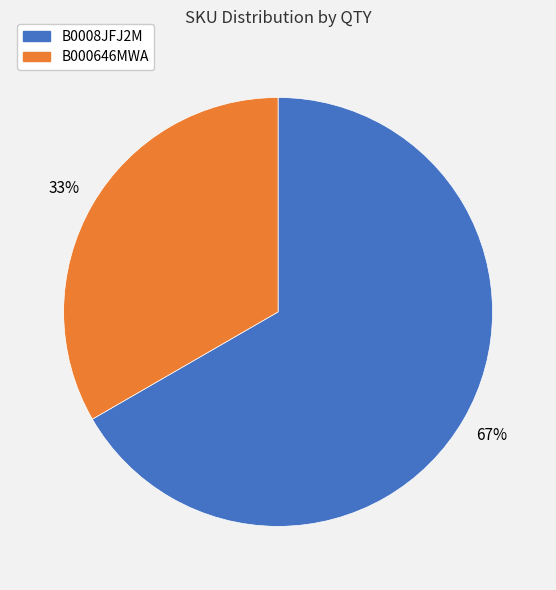

Is the sum of B000646MWA and B0008JFJ2M greater than half?

Yes